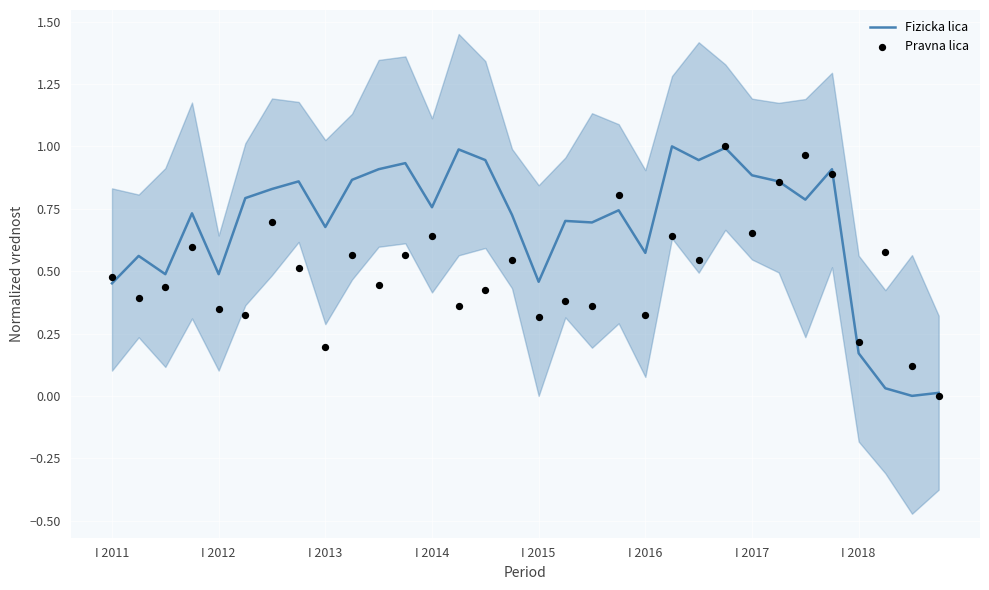

Which series contains the highest Y value?

Fizicka lica